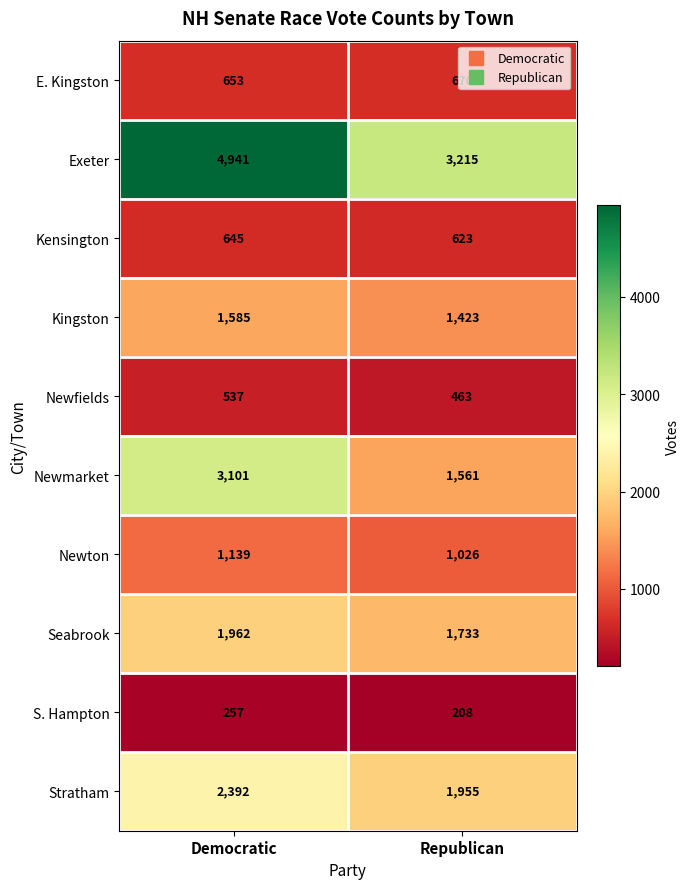

At which label is E. Kingston closest to 661?

Democratic